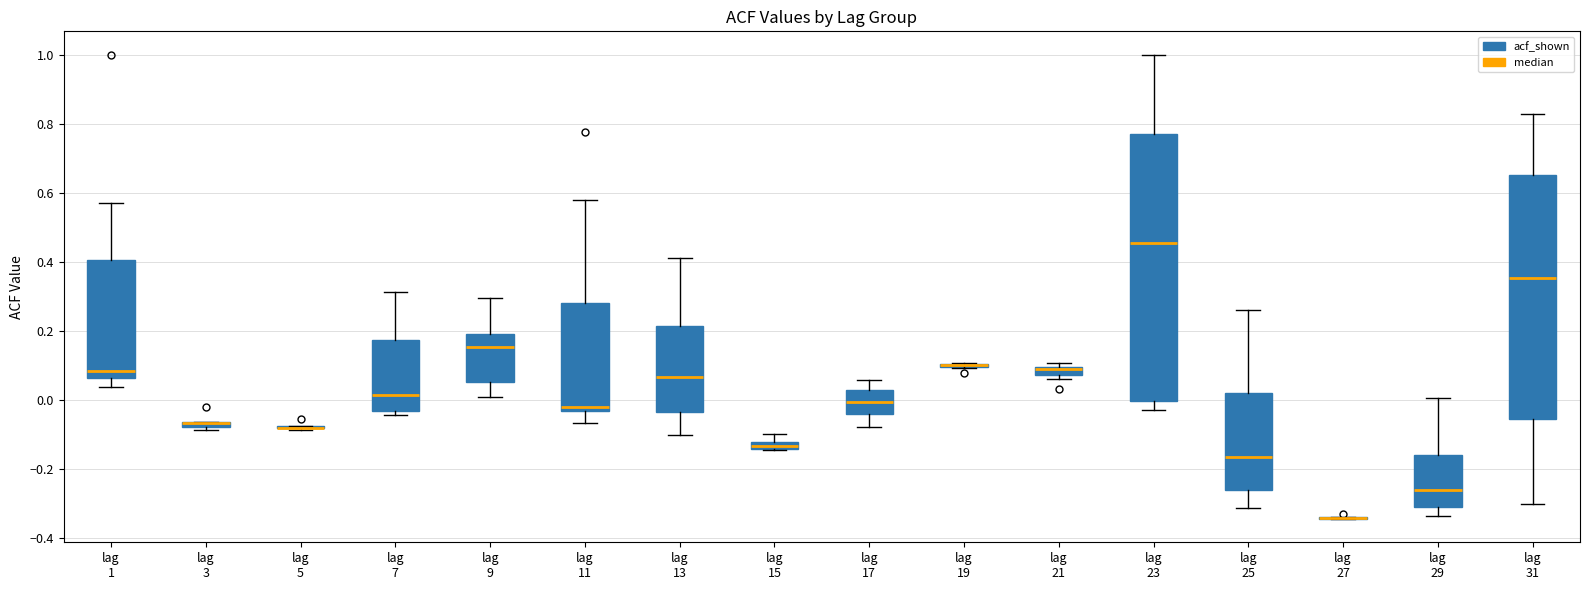

Which box is the tallest, from its lower edge to its upper edge?

lag 23